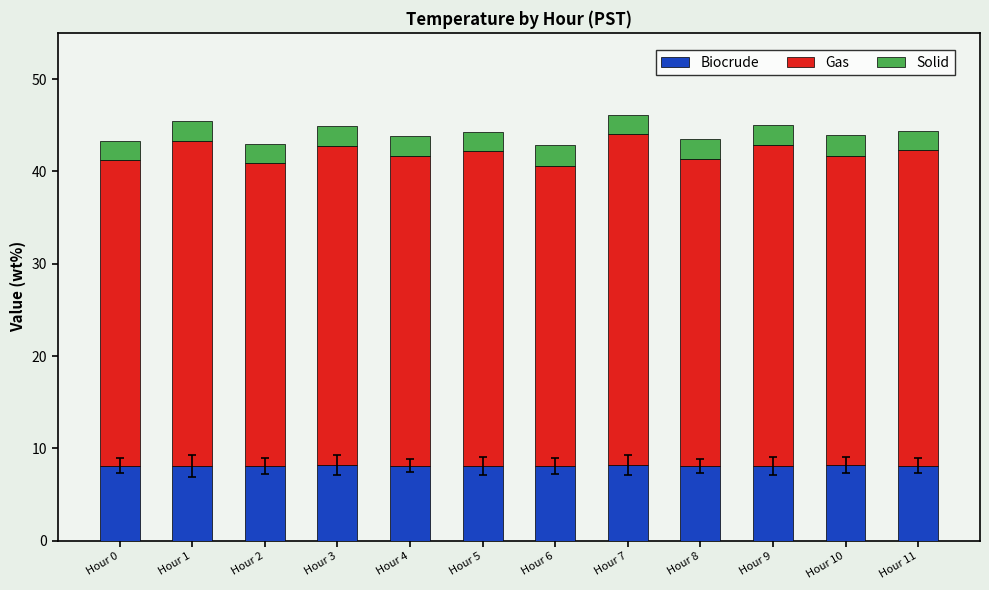

What is the total value across all series at Hour 7?

46.1